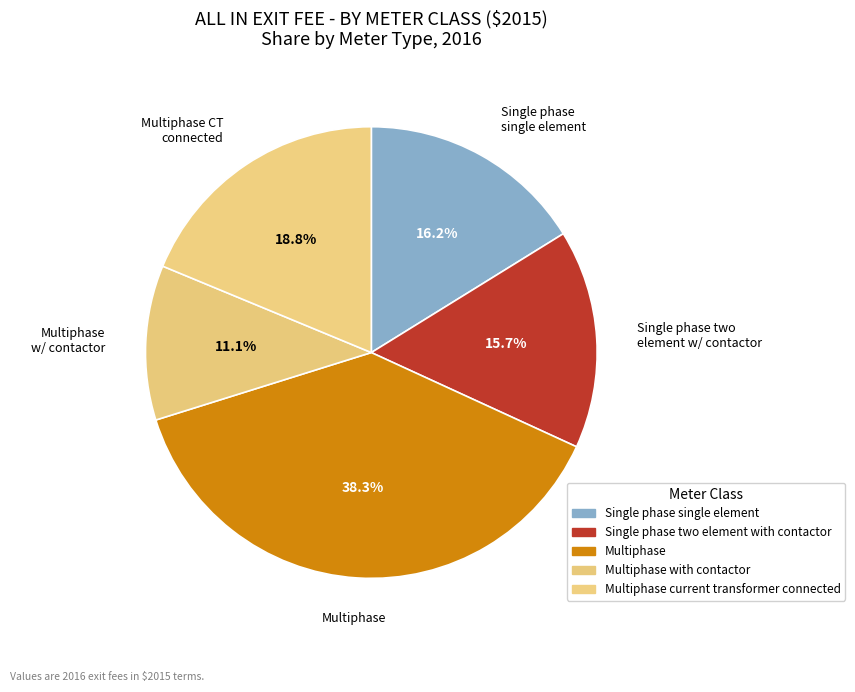

How many segments does this pie chart have?

5